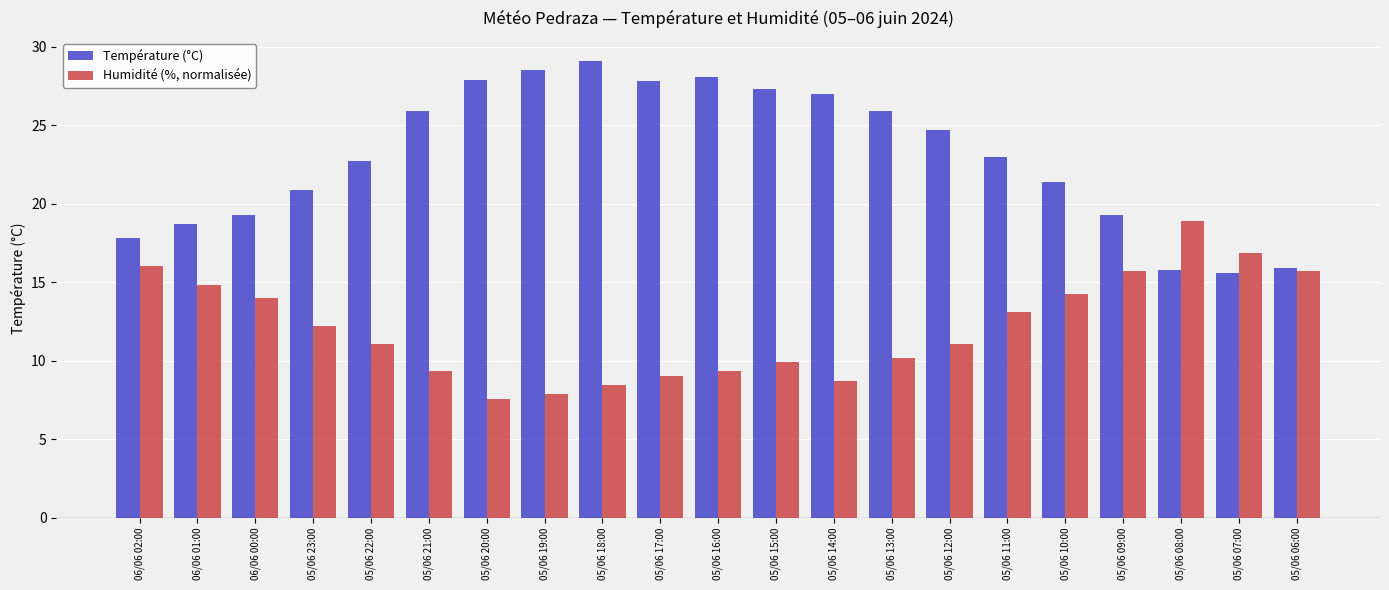

What is the difference between the Température (°C) values at 05/06 19:00 and 05/06 11:00?

5.5